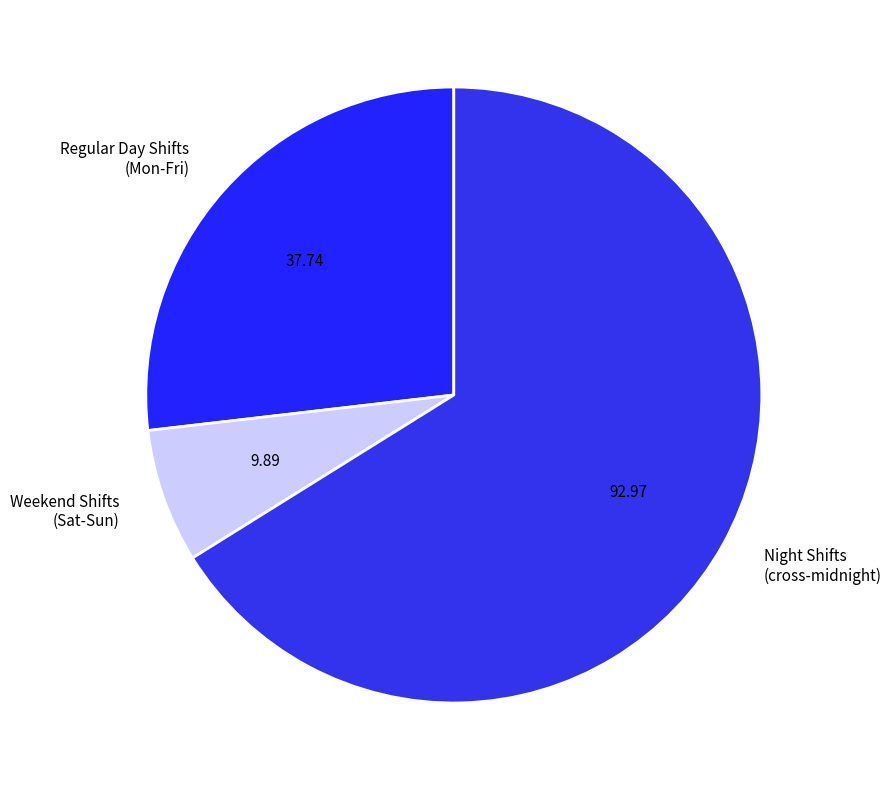

Approximately how many times larger is the value at Regular Day Shifts (Mon-Fri) compared to Weekend Shifts (Sat-Sun)?

3.8